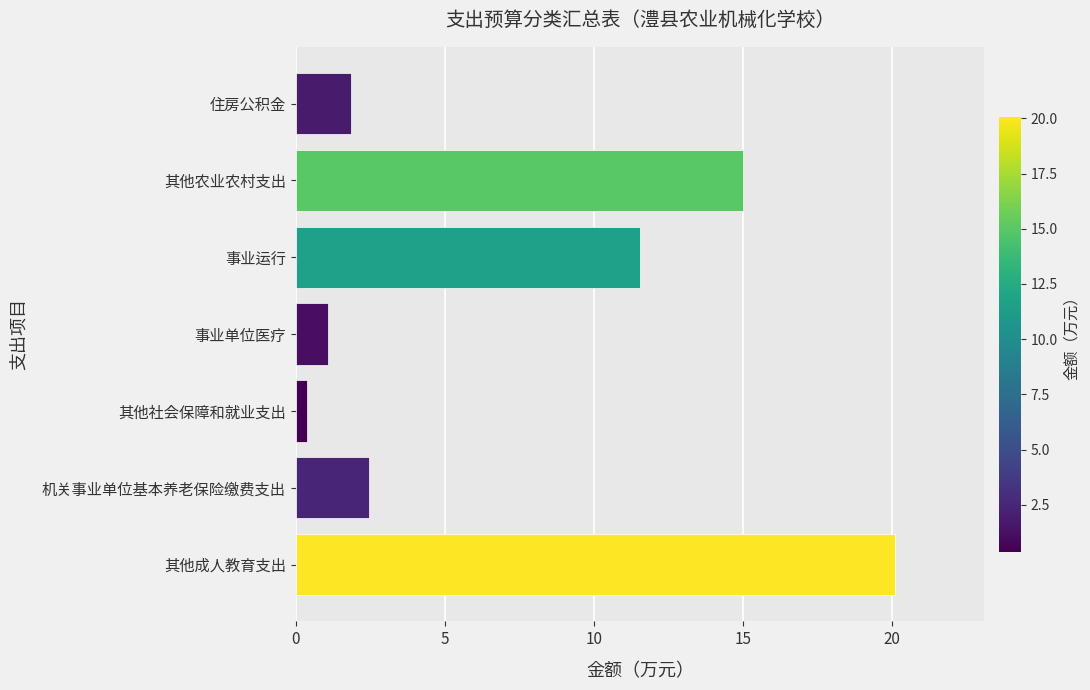

How many values are below 2?

3